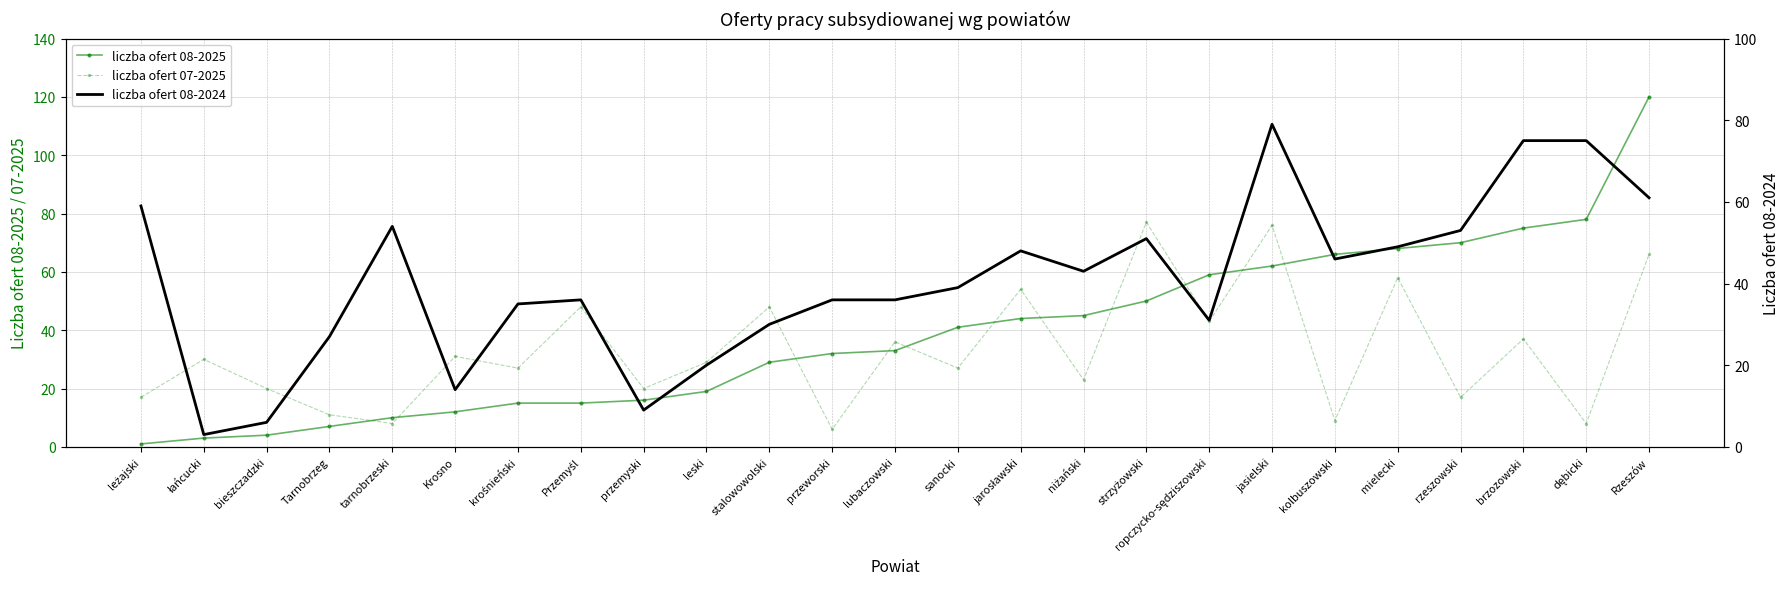

What are all the series names shown in the legend?

liczba ofert 08-2025, liczba ofert 07-2025, liczba ofert 08-2024